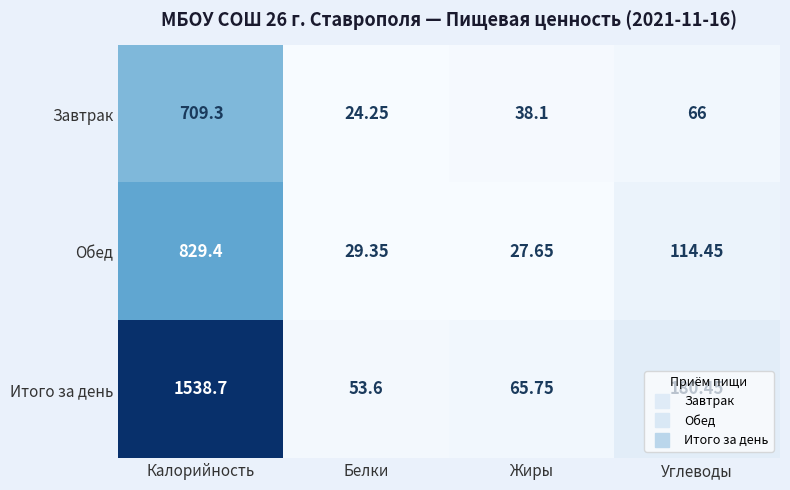

Which series has the widest spread of values?

Итого за день